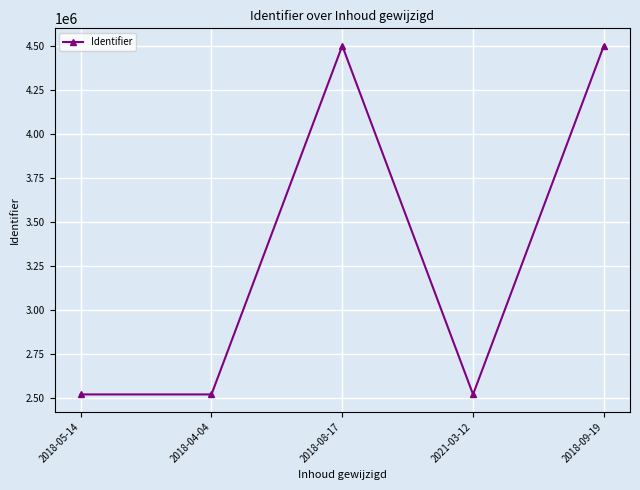

True or false: the data shows 713549 at 2021-03-12.

False